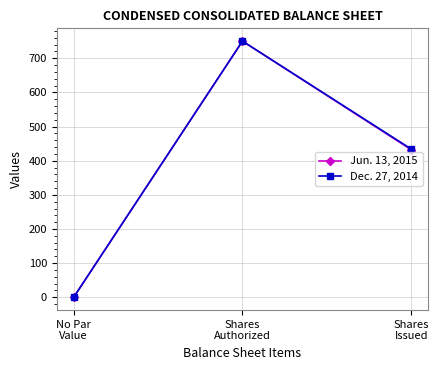

The Jun. 13, 2015 series shows -450 at No Par
Value. True or false?

False